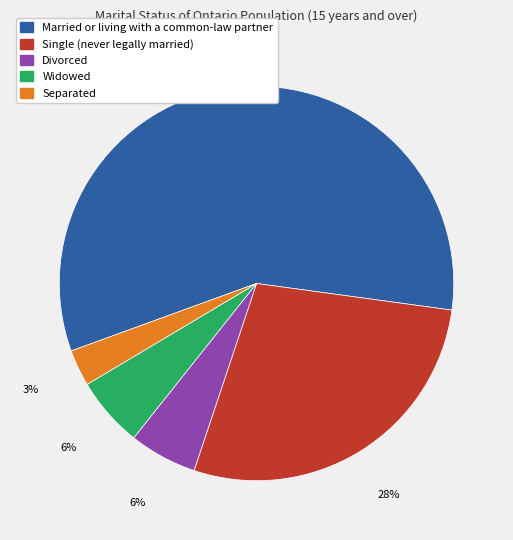

How many slices are in this pie chart?

5